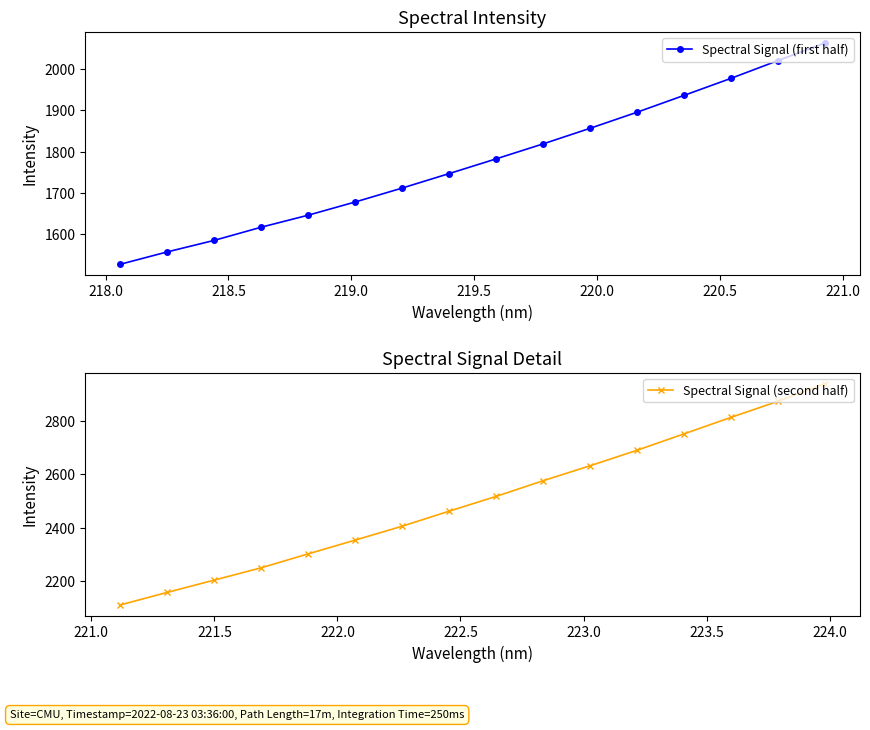

What is the highest value of the Spectral Signal (second half) series?

2939.9